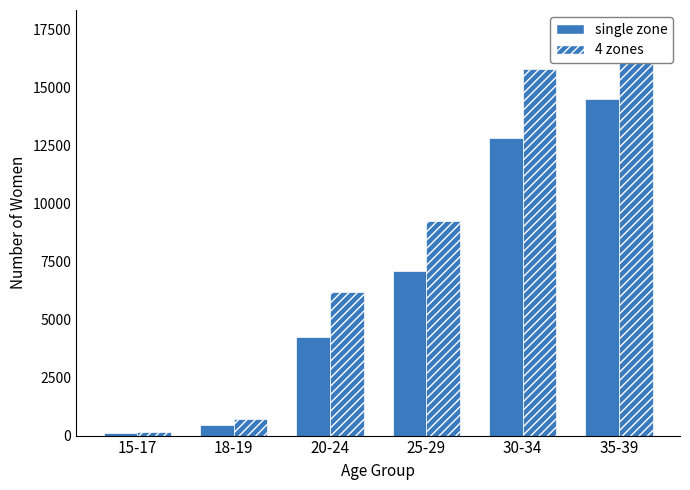

What is the difference between the highest and lowest values at 15-17?

67